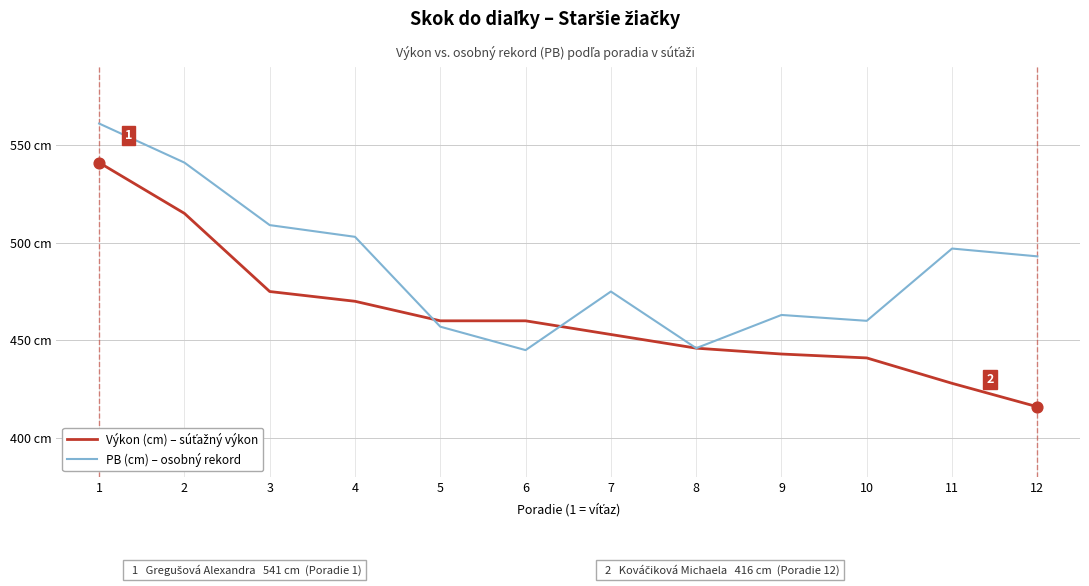

Is this an area chart (filled region under the line)?

No